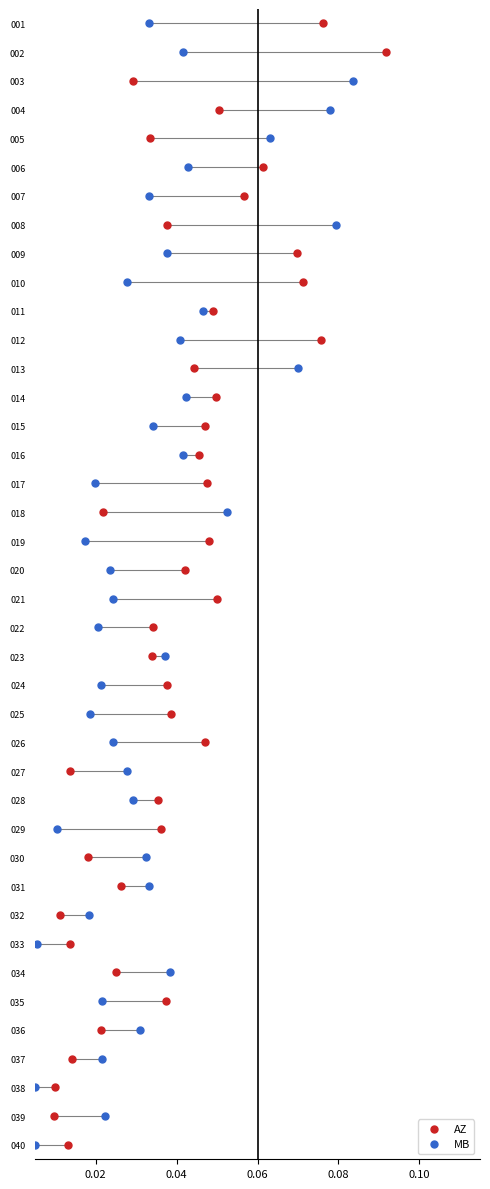

What are all the series names shown in the legend?

AZ, MB